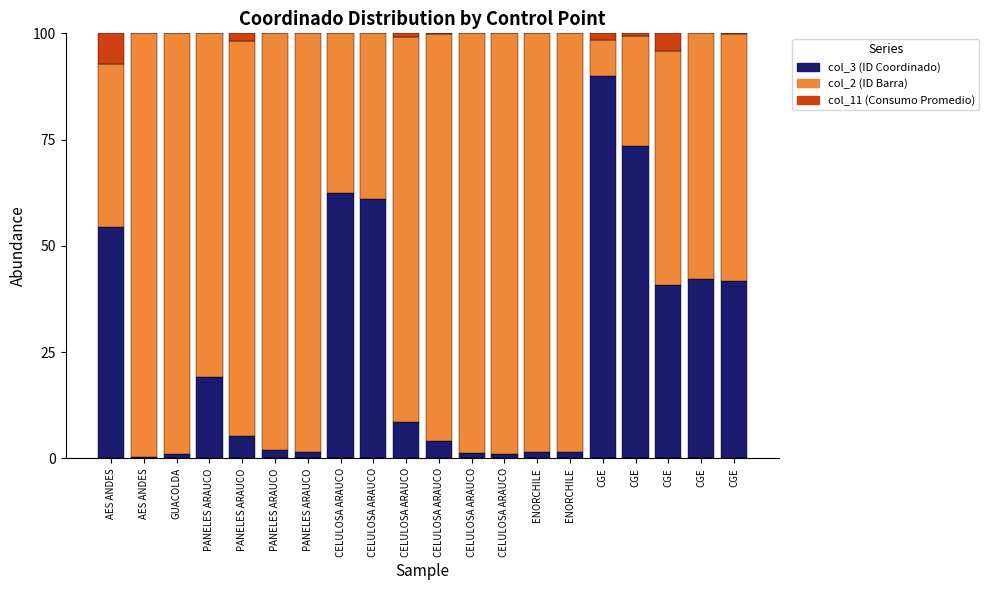

Are the bars horizontal?

No